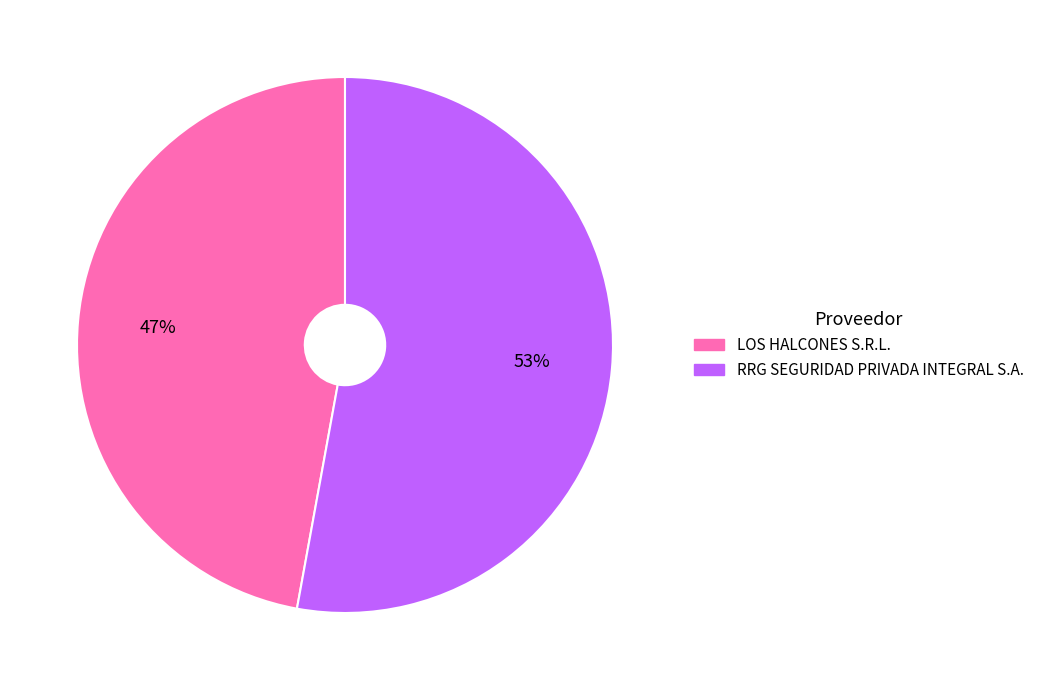

Is there any slice that represents more than half of the pie?

Yes